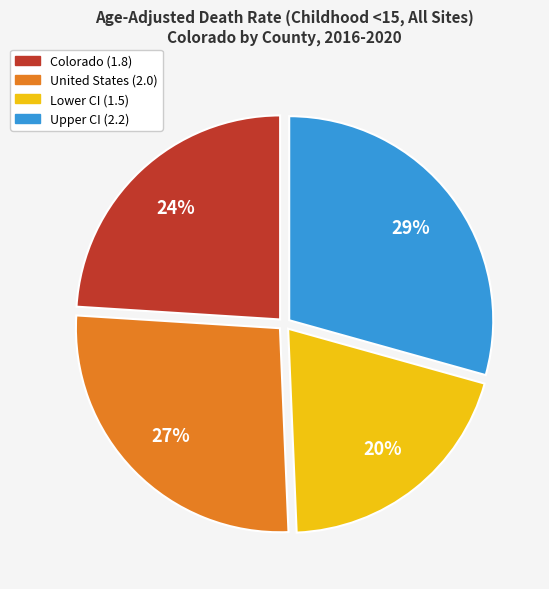

To the nearest percent, what is the average slice percentage?

25%